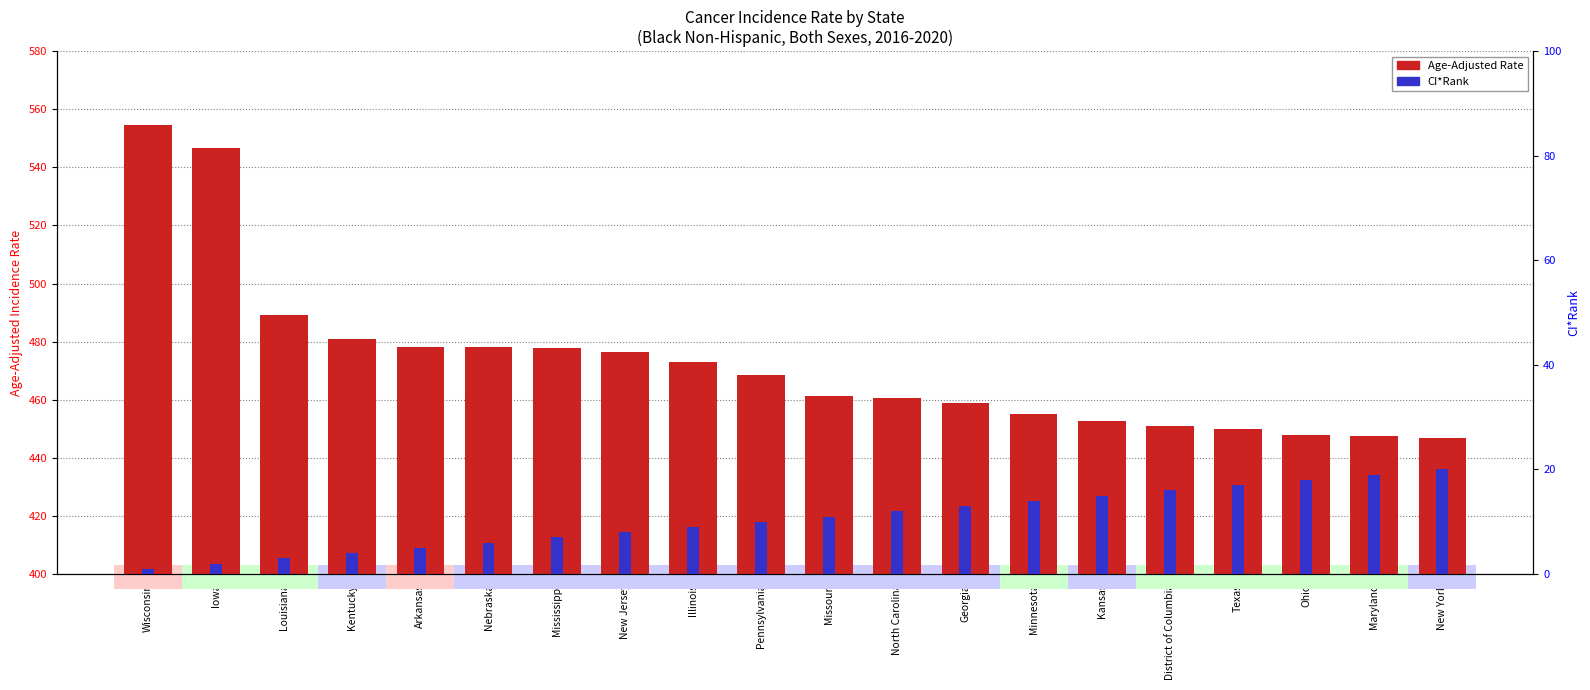

Reading right to left, what are all the values shown in this chart?

Age-Adjusted Rate: New York=446.7	Maryland=447.6	Ohio=447.7	Texas=449.9	District of Columbia=451.0	Kansas=452.7	Minnesota=455.2	Georgia=458.9	North Carolina=460.7	Missouri=461.4	Pennsylvania=468.4	Illinois=473.0	New Jersey=476.5	Mississippi=477.8	Nebraska=478.0	Arkansas=478.1	Kentucky=480.8	Louisiana=489.2	Iowa=546.6	Wisconsin=554.7
CI*Rank: New York=20.0	Maryland=19.0	Ohio=18.0	Texas=17.0	District of Columbia=16.0	Kansas=15.0	Minnesota=14.0	Georgia=13.0	North Carolina=12.0	Missouri=11.0	Pennsylvania=10.0	Illinois=9.0	New Jersey=8.0	Mississippi=7.0	Nebraska=6.0	Arkansas=5.0	Kentucky=4.0	Louisiana=3.0	Iowa=2.0	Wisconsin=1.0